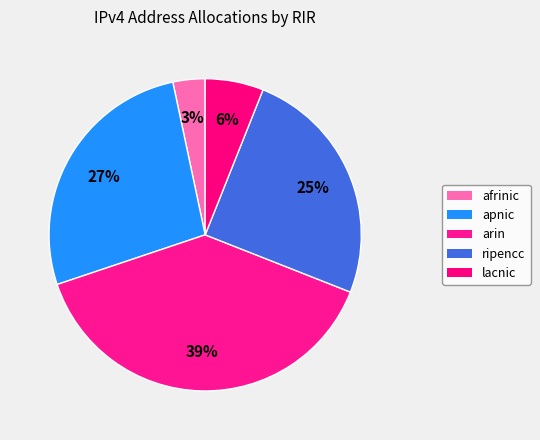

Which slice is the largest?

arin